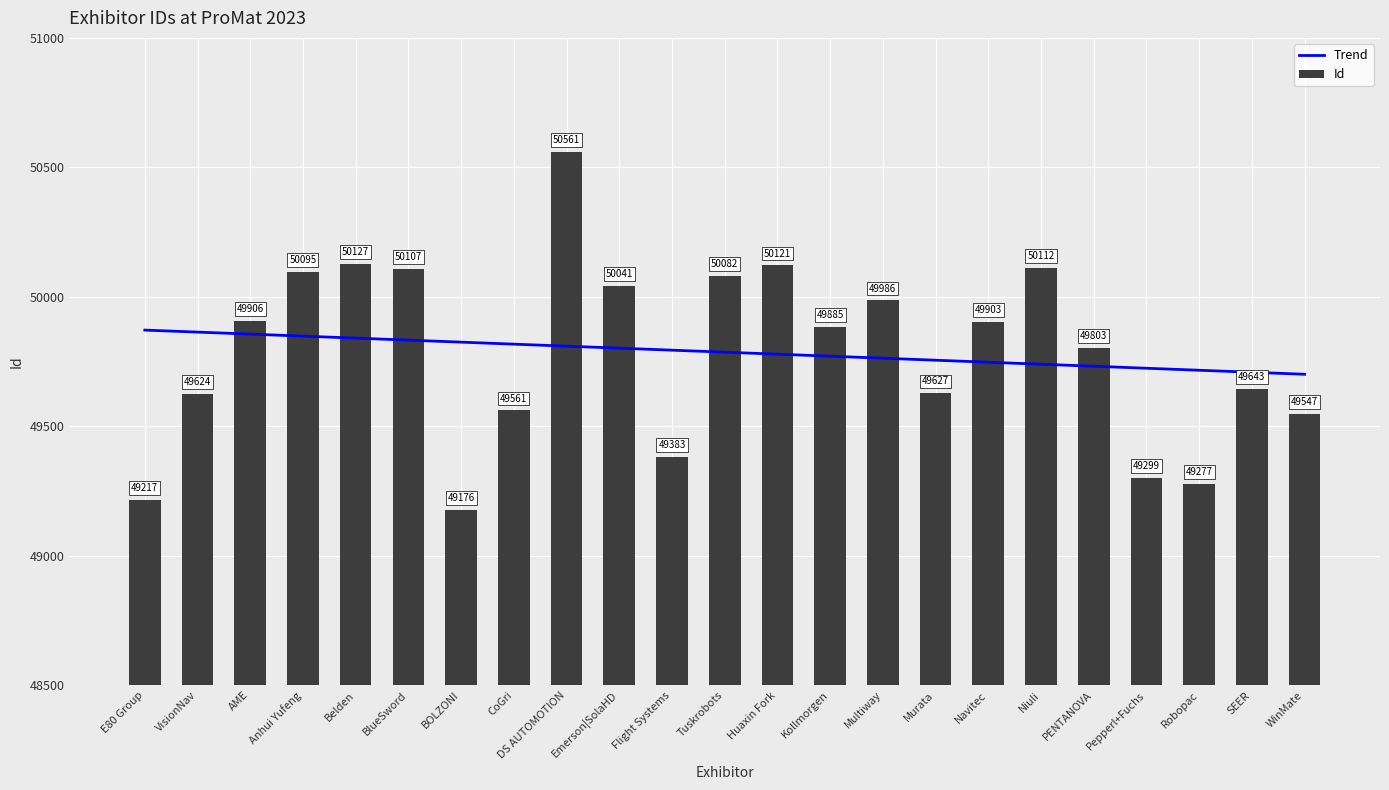

What is the total value across all series at Kollmorgen?

99655.7